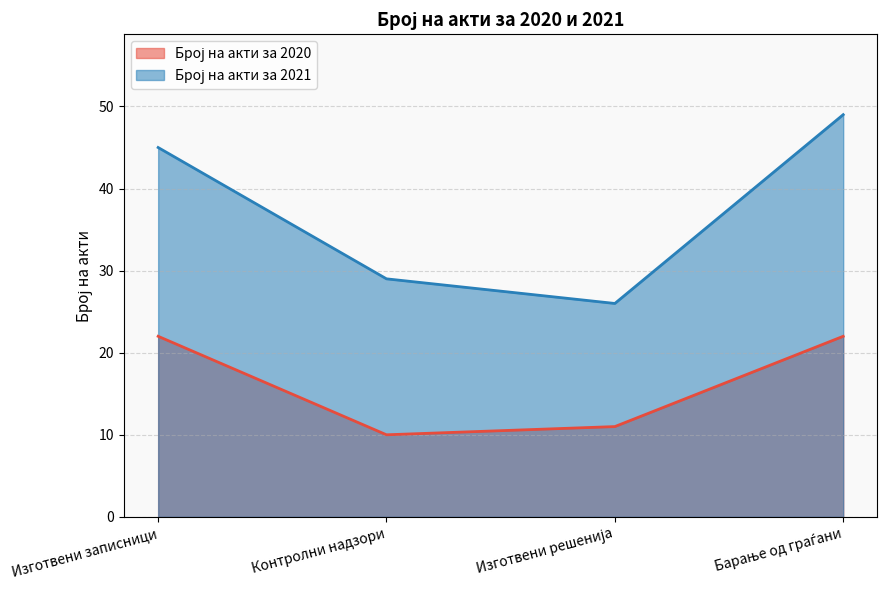

Where is the first local minimum for Број на акти за 2021?

Изготвени решенија